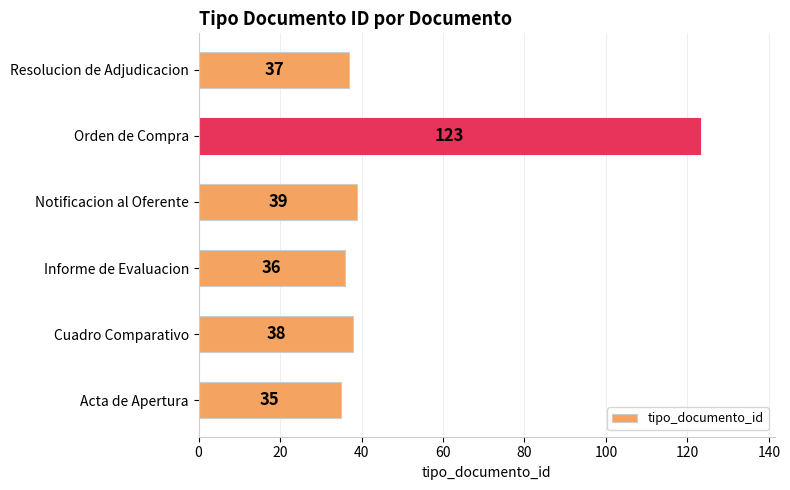

What is the greatest value displayed?

123